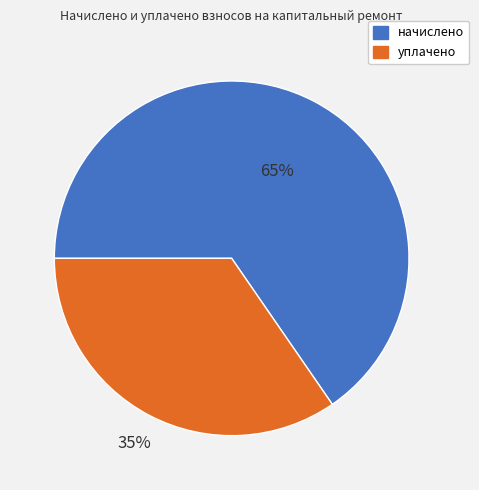

The уплачено slice represents 35% of the pie. True or false?

True